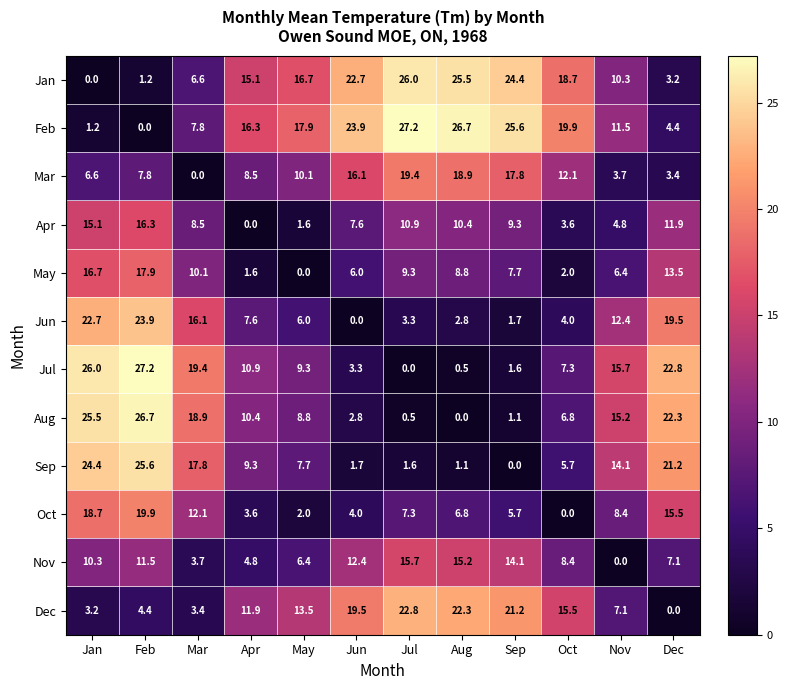

At Nov, list the series in order from largest to smallest.

Jul, Aug, Sep, Jun, Feb, Jan, Oct, Dec, May, Apr, Mar, Nov